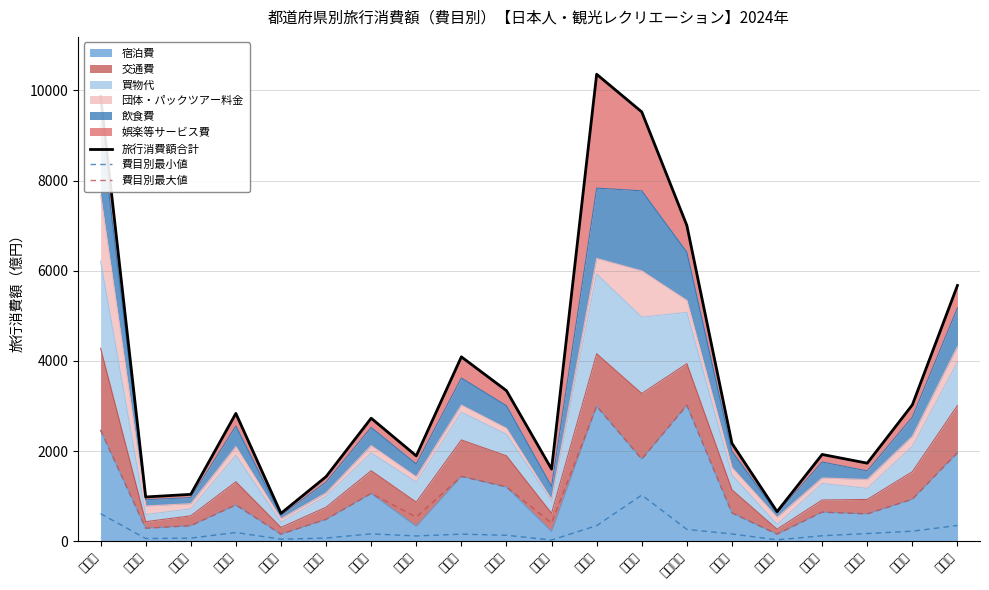

How many data points does each series have?

20